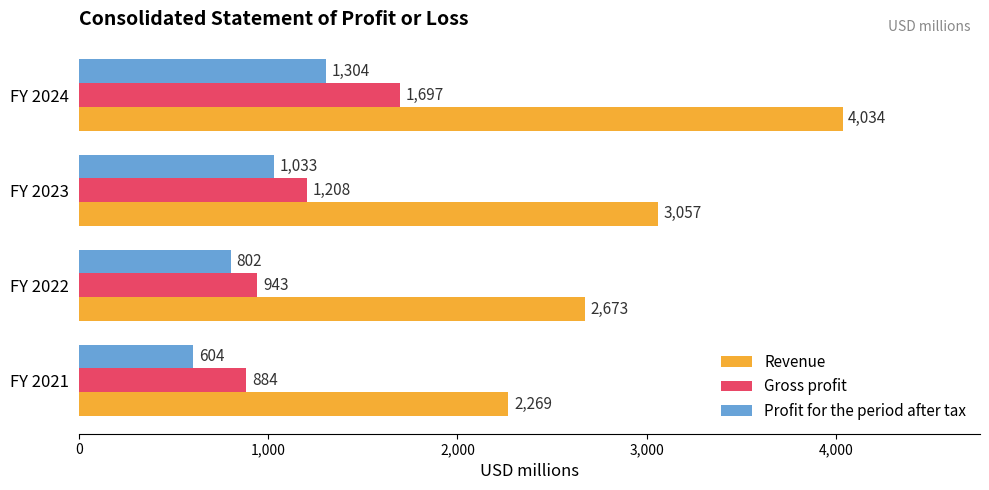

Is it true that Gross profit equals 1208 at FY 2023?

True